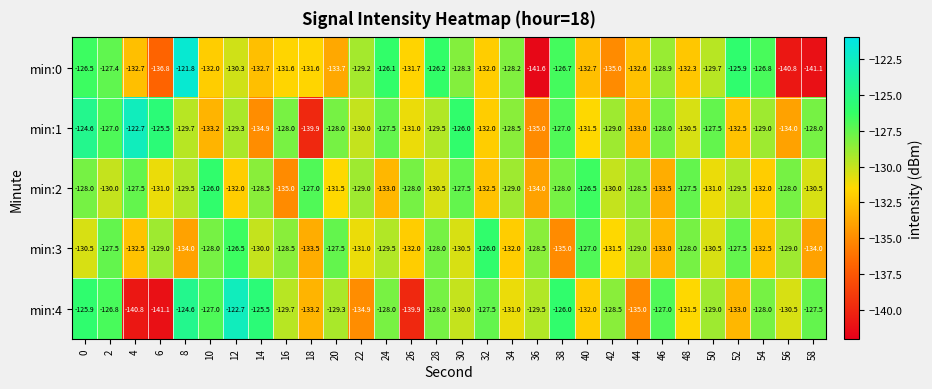

What is the minimum value shown in the chart?

-141.6